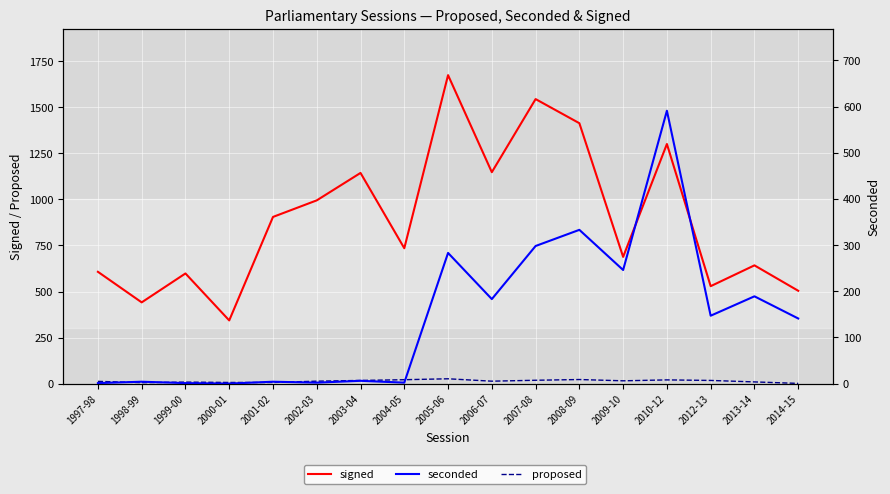

What is the label of the 6th point from the right?

2008-09